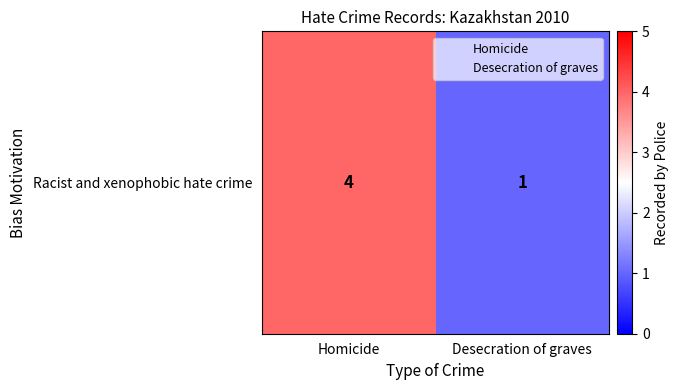

What is the greatest value displayed?

4